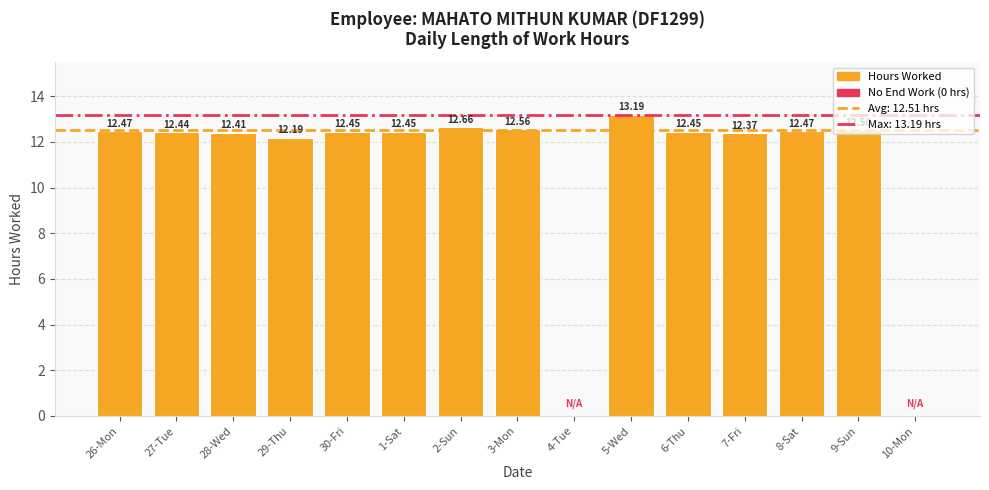

What is the sum of all values?

162.6